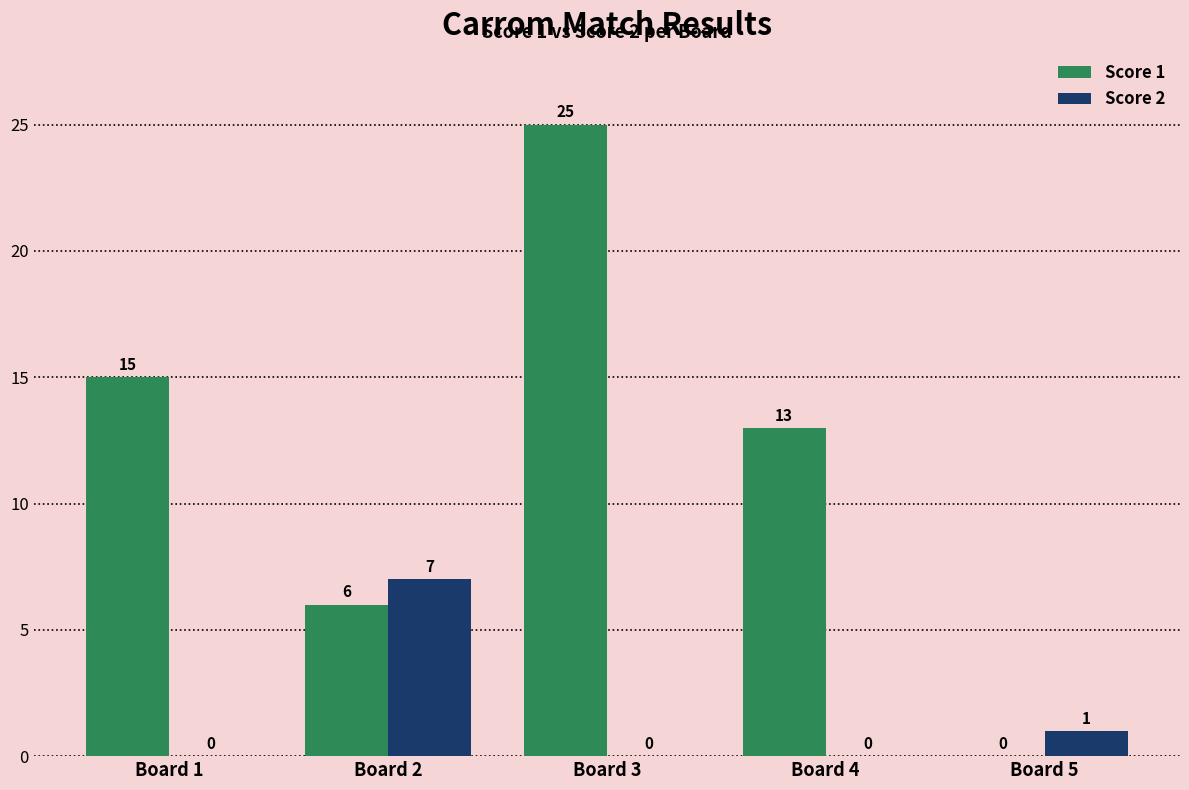

Reading left to right, what are all the values shown in this chart?

Score 1: 15	6	25	13	0
Score 2: 0	7	0	0	1